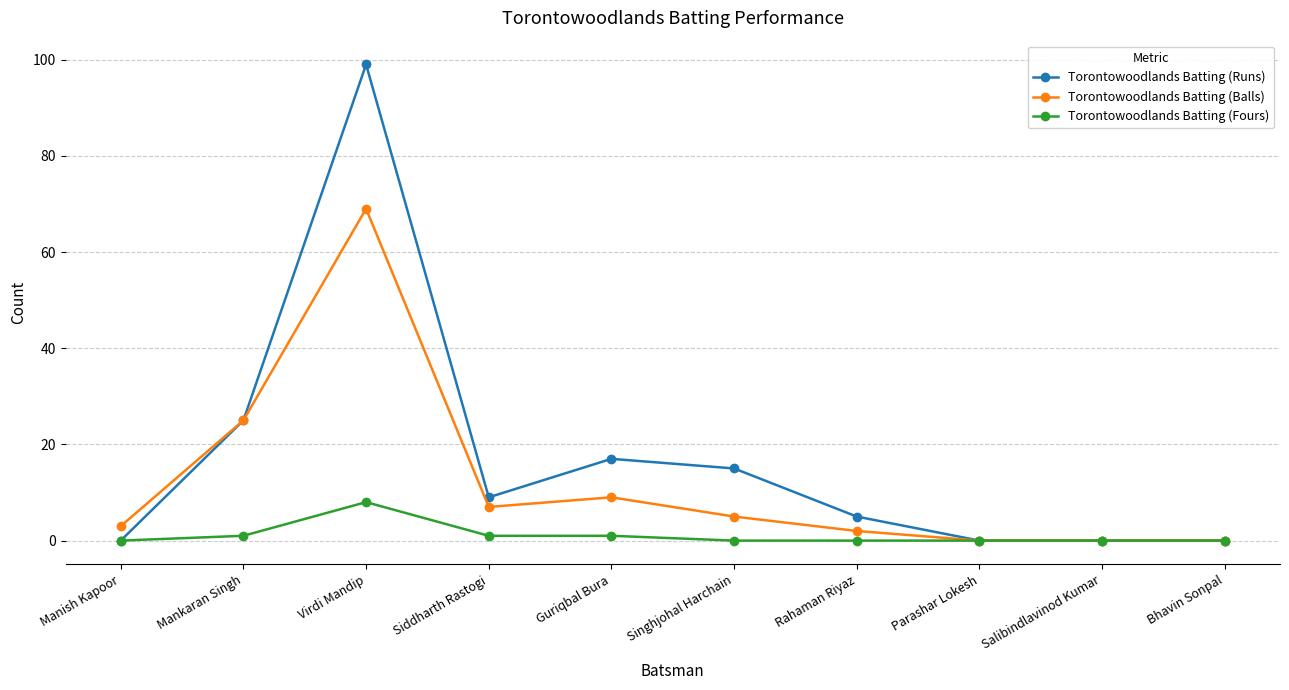

Between Guriqbal Bura and Salibindlavinod Kumar, which series saw the biggest shift?

Torontowoodlands Batting (Runs)